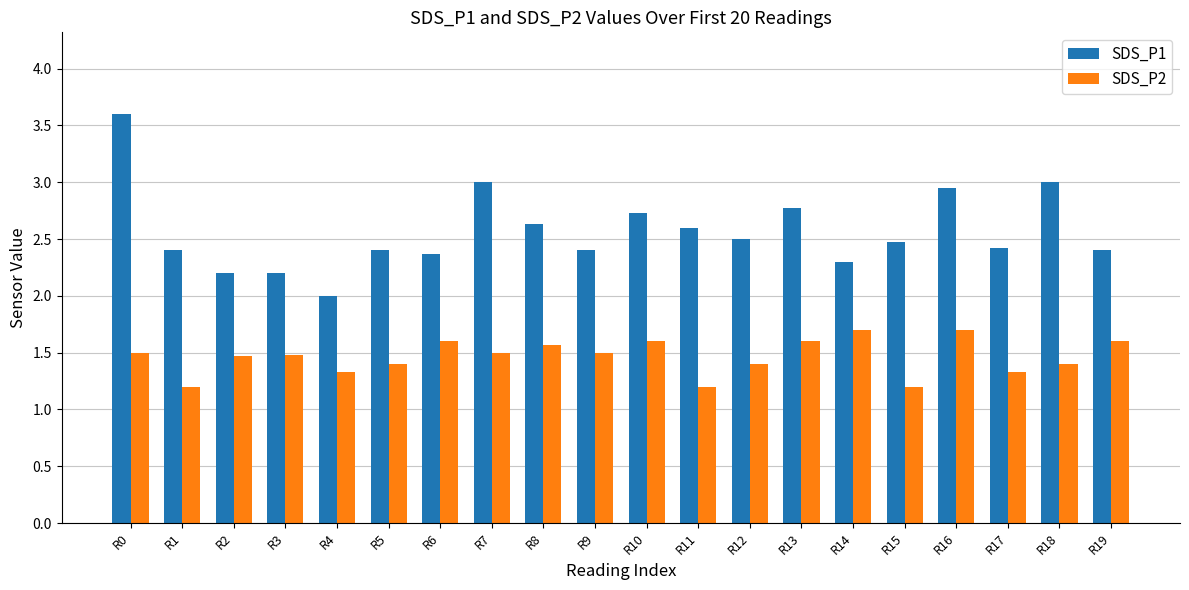

Which series has the widest spread of values?

SDS_P1